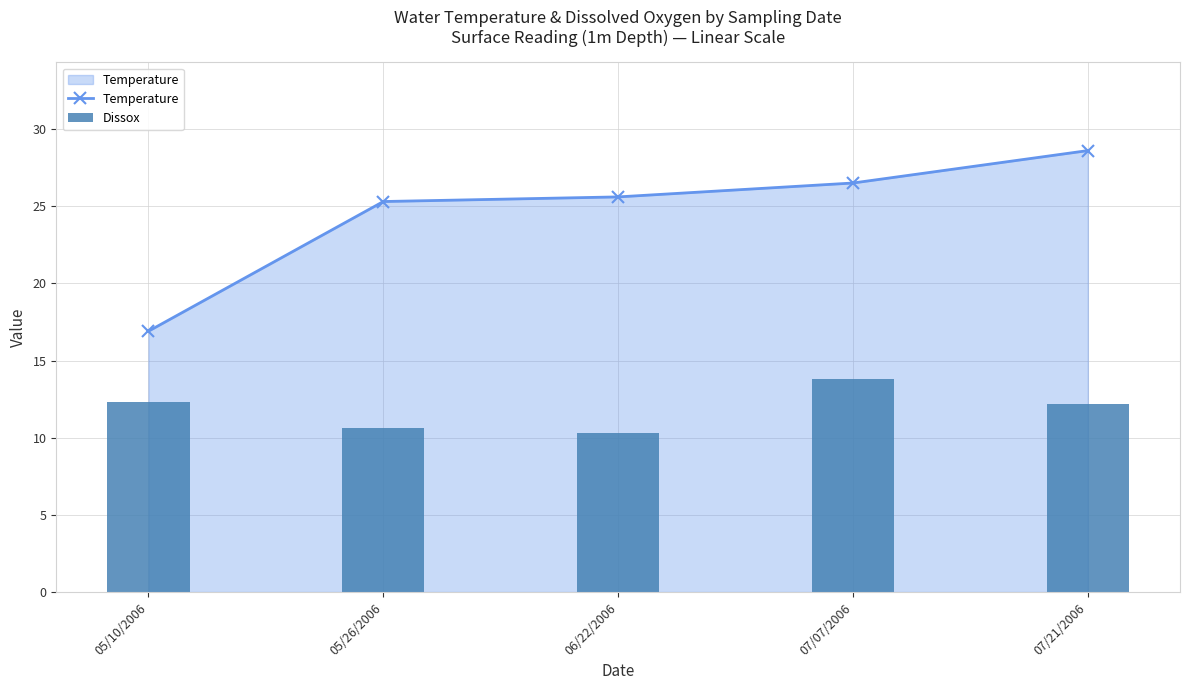

The Temperature series shows 28.6 at 07/21/2006. True or false?

True